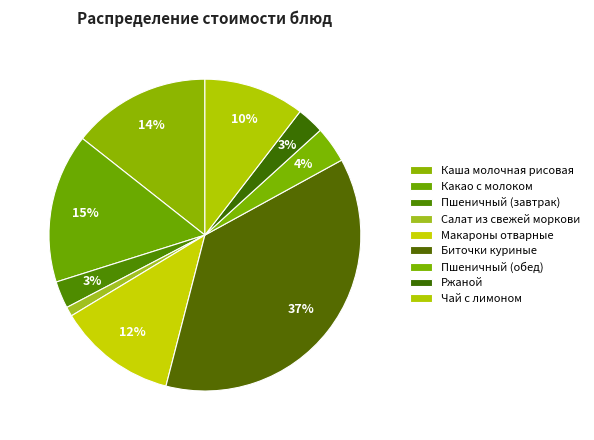

Does Каша молочная рисовая represent more than half of the total?

No